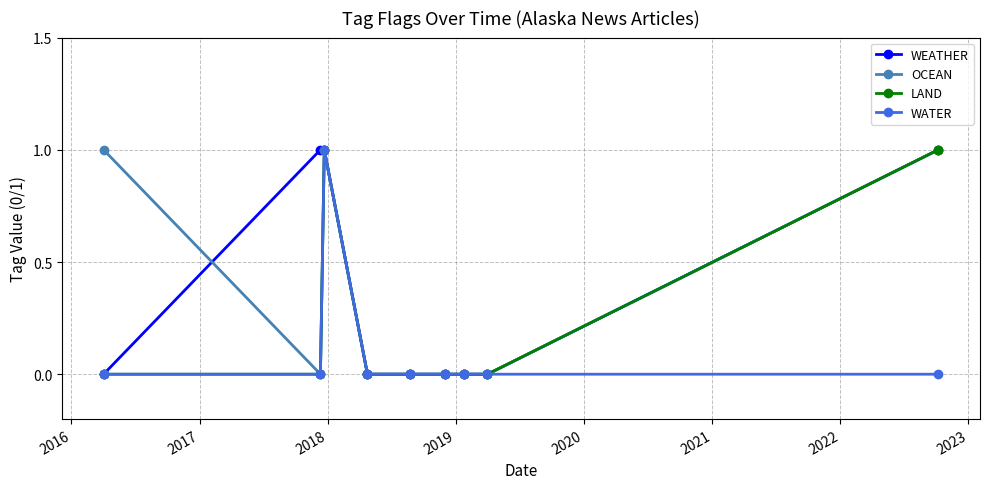

True or false: LAND has more than 0 points higher than both neighbors.

True